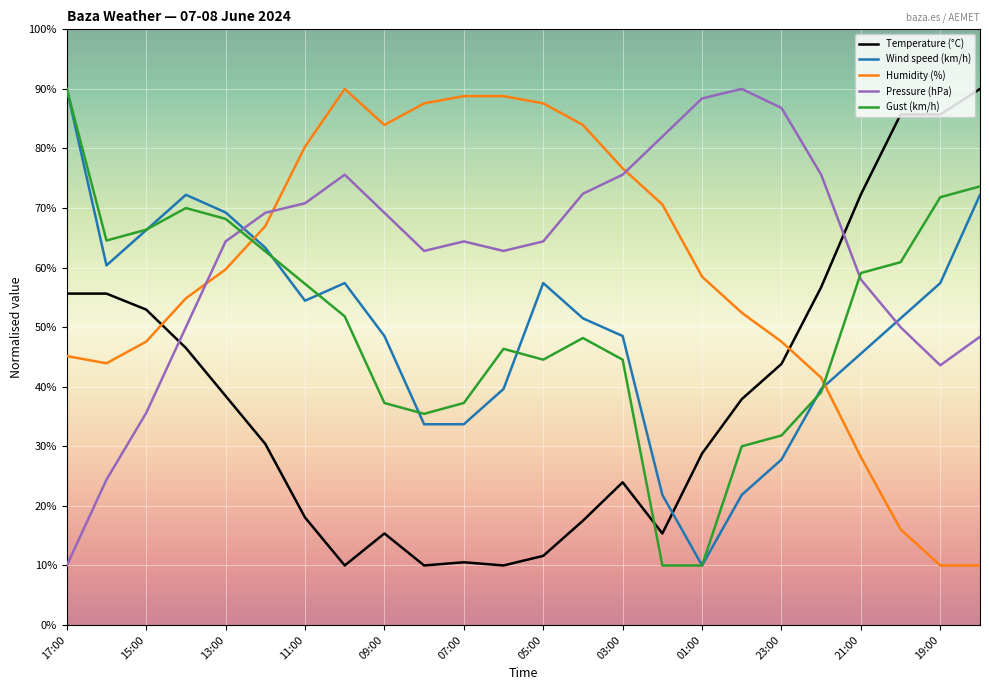

What is the minimum value for Pressure (hPa)?

10.0